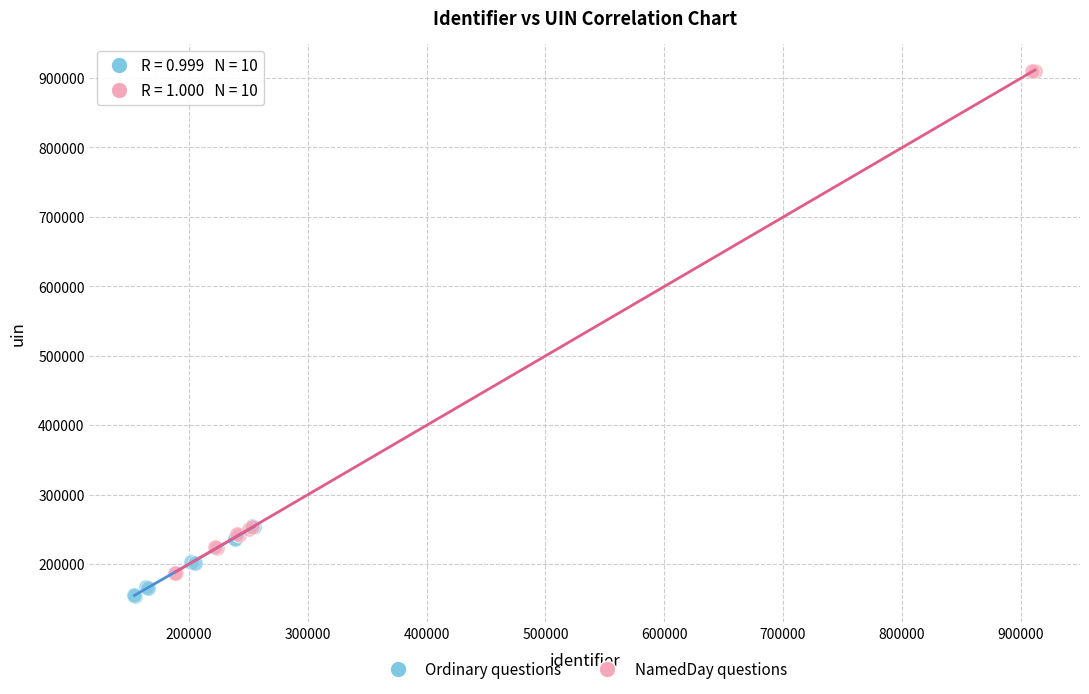

Which series reaches the maximum Y coordinate?

NamedDay questions